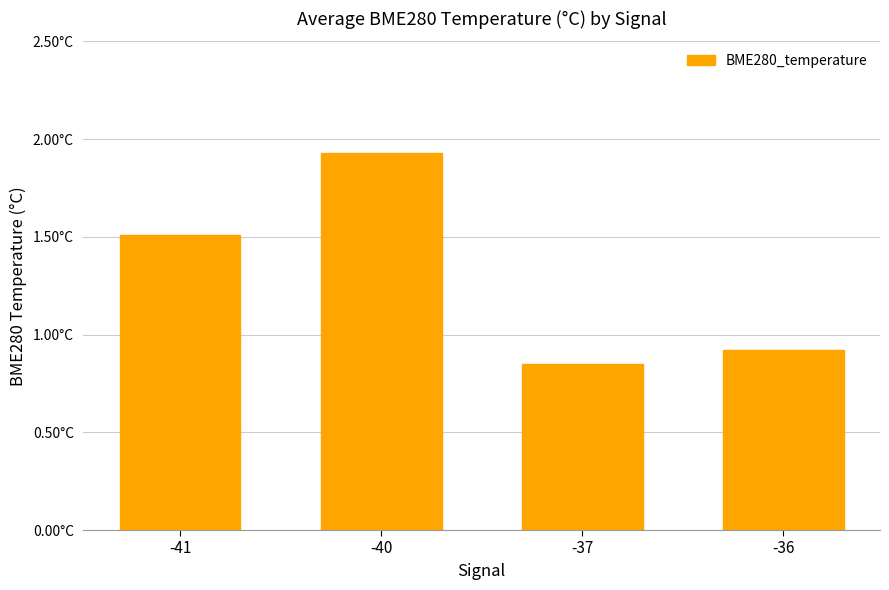

Are the bars horizontal?

No